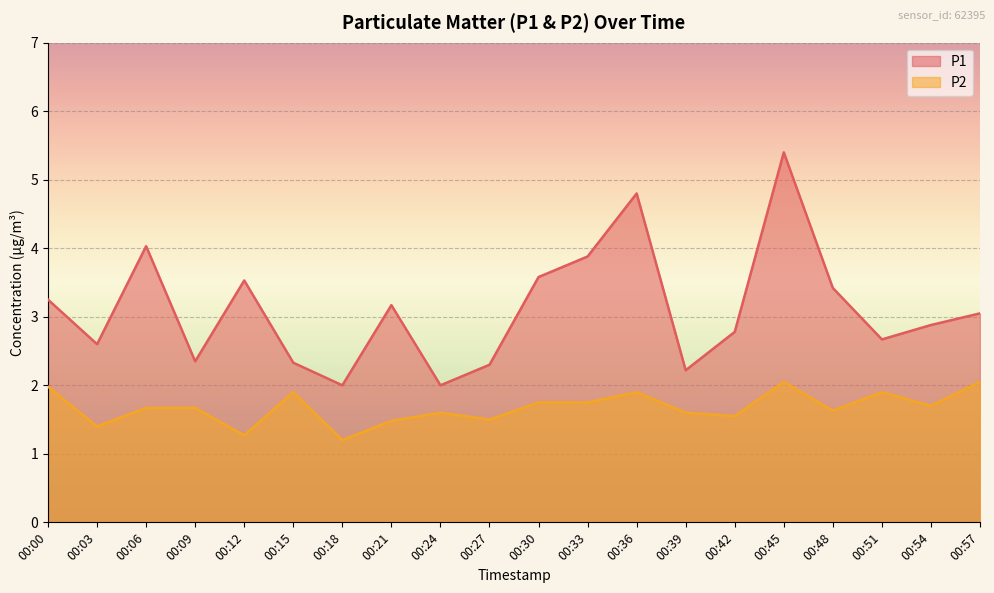

Between 00:09 and 00:30, which is larger?

00:30